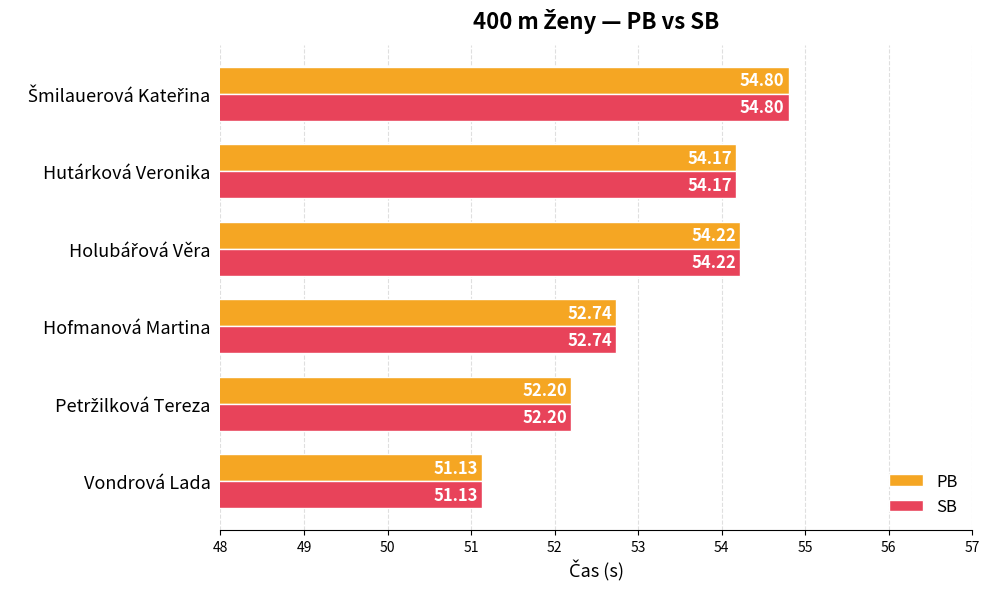

What is the sum of all PB values?

319.3